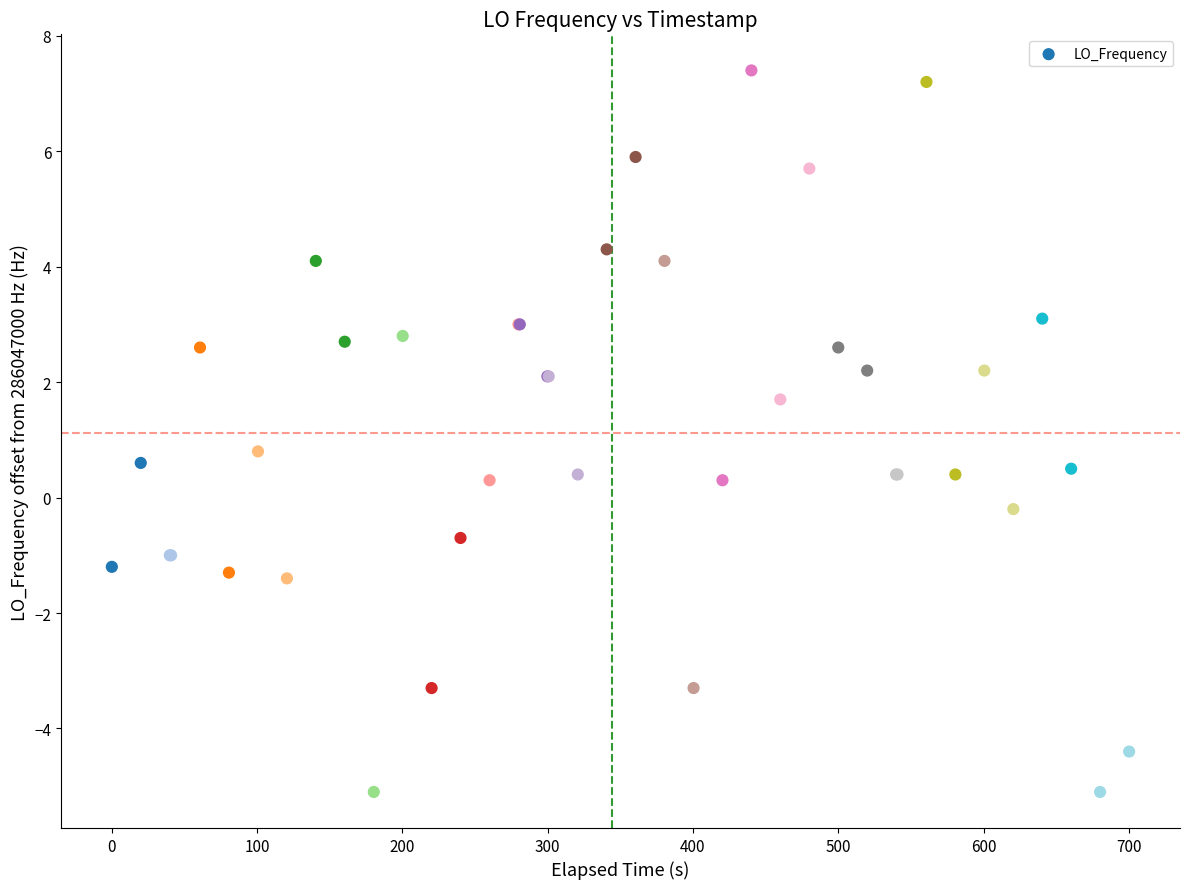

What Y value in the scatter plot is closest to 1?

0.8